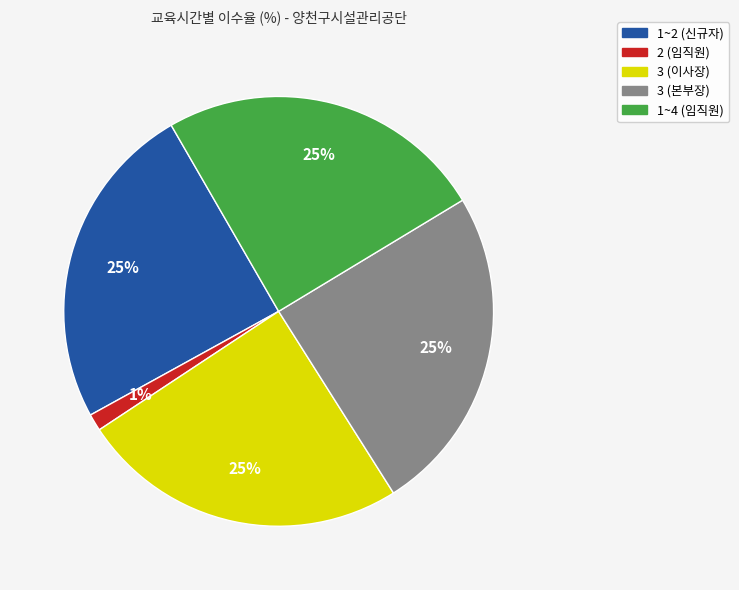

Does 2 (임직원) represent more than half of the total?

No